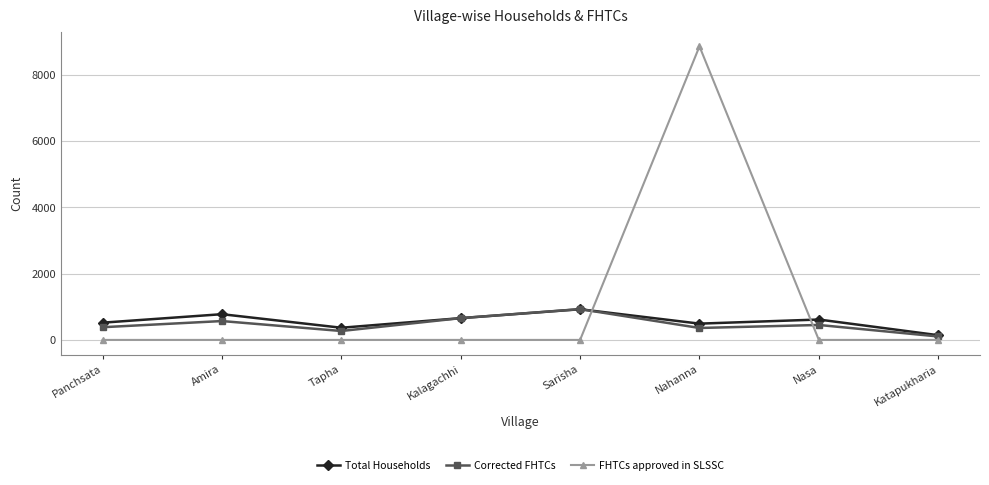

What is the approximate value of Total Households at Nasa?

615